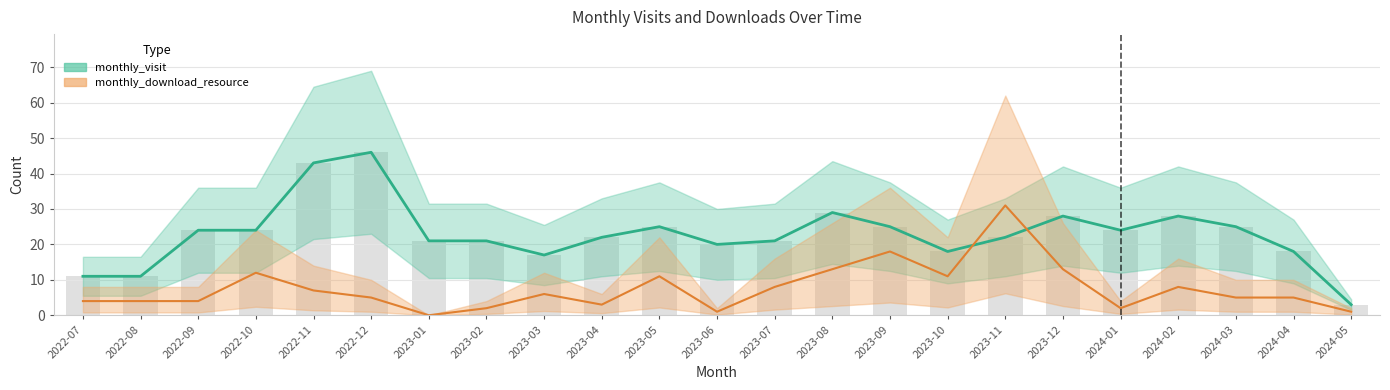

At which category does the chart reach its peak across all series?

2022-12